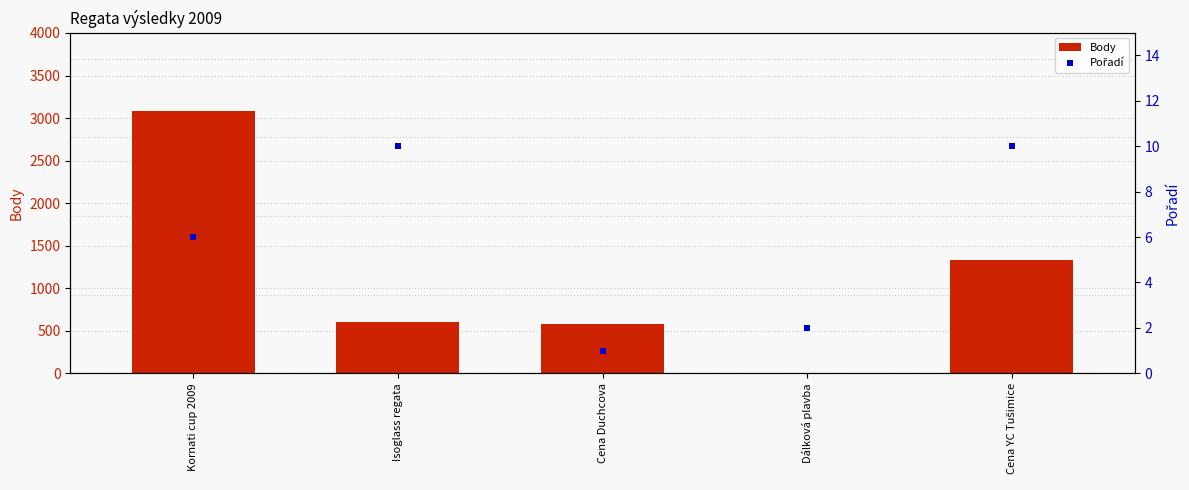

Which series has the widest spread of Y values?

Body